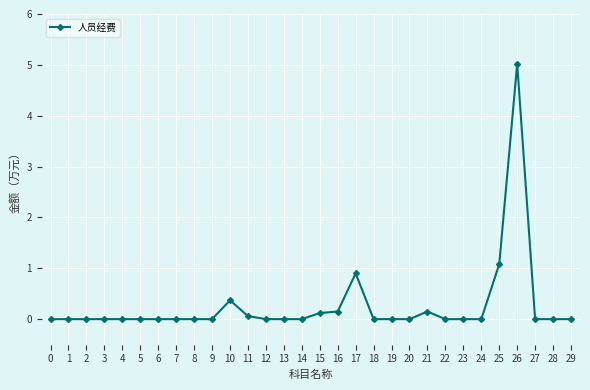

At which label is the value closest to 2?

25